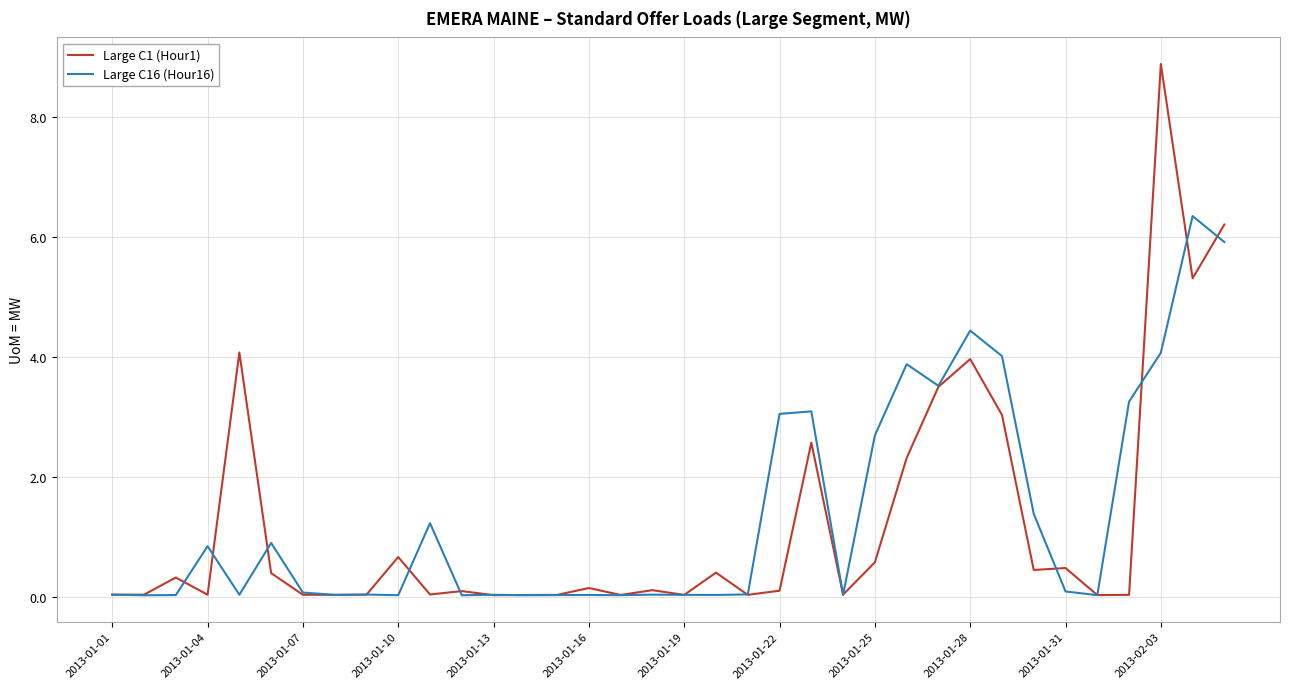

Rank the series by their maximum value, from lowest to highest.

Large C16 (Hour16), Large C1 (Hour1)